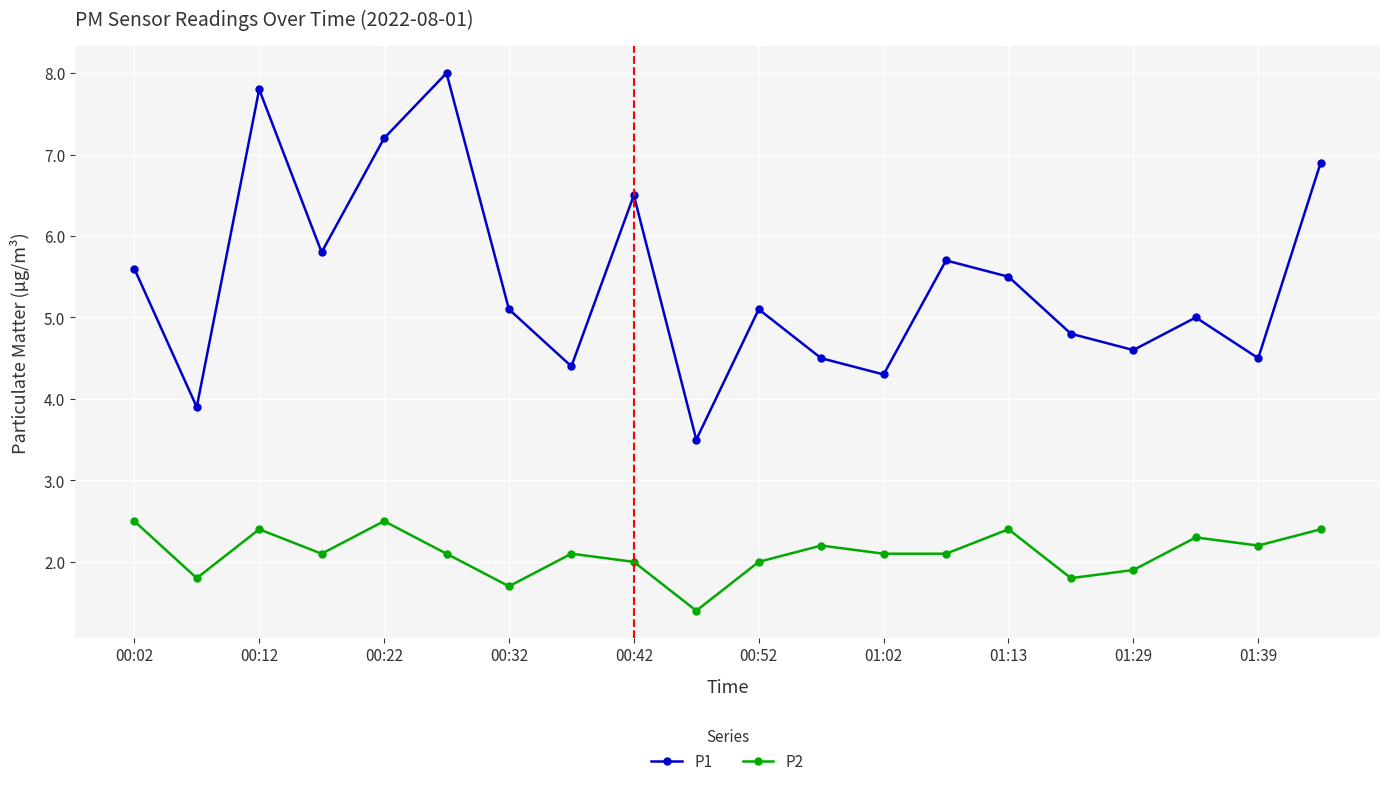

How many interior local peaks does the P1 series have?

6